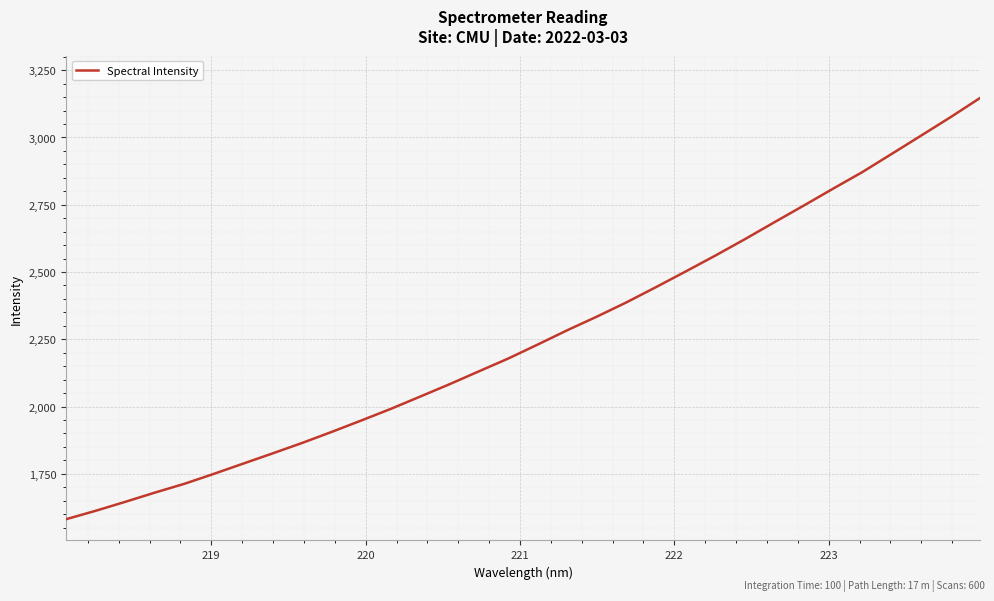

How many lines are shown in the chart?

1